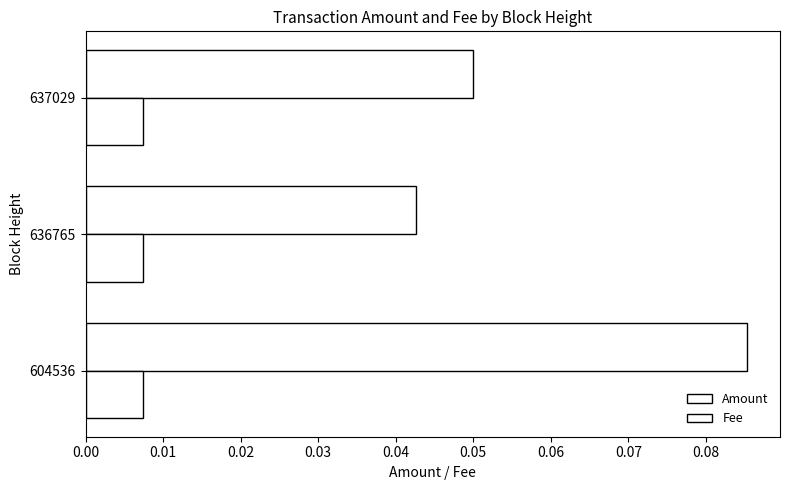

How many series are shown in this chart?

2